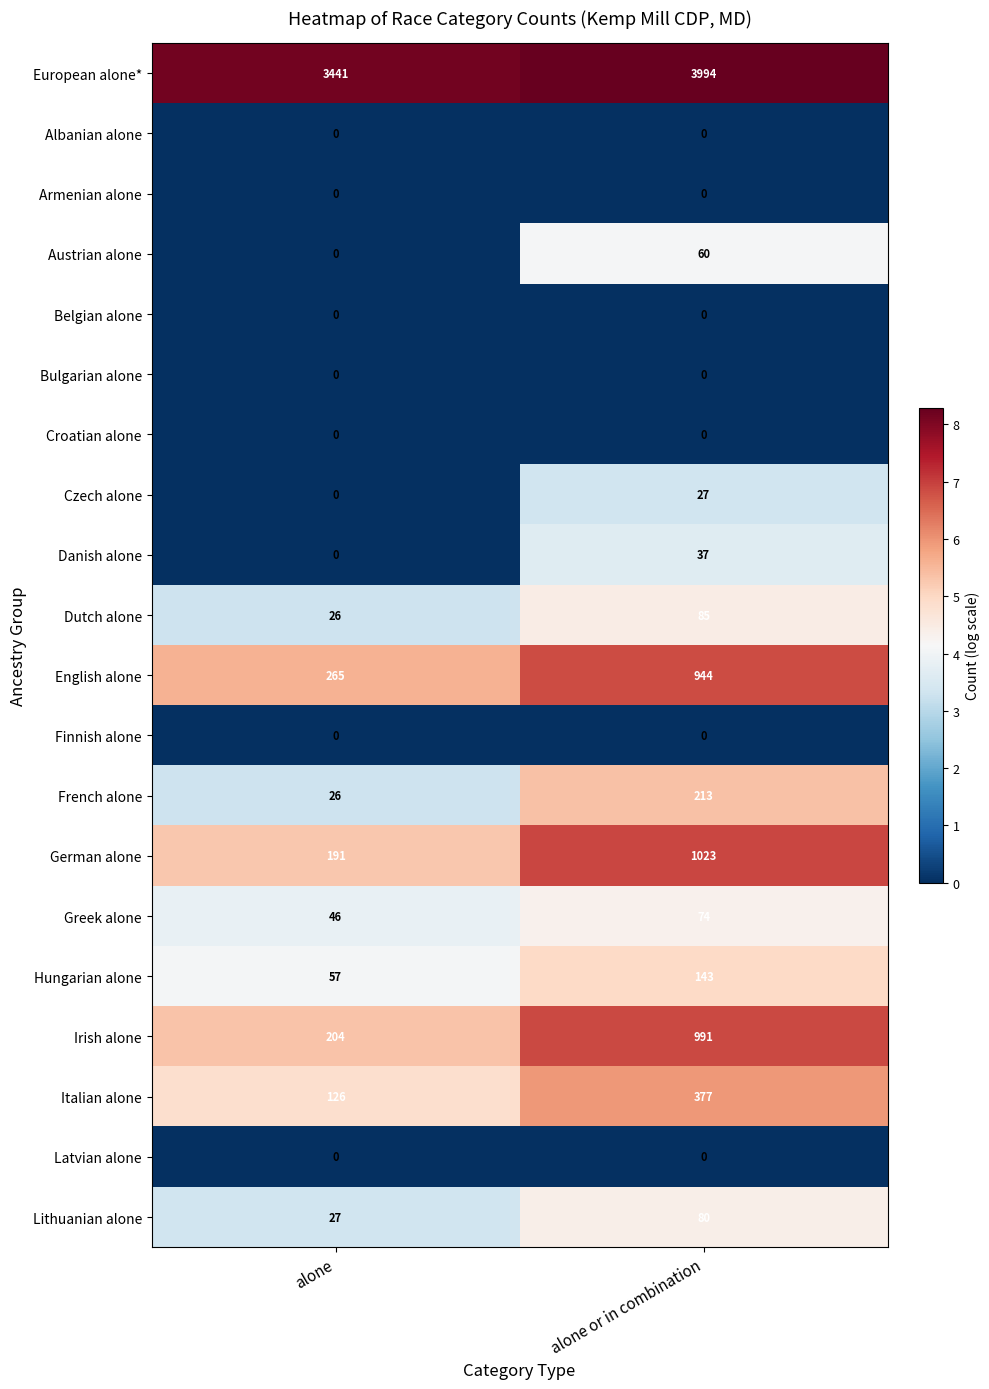

True or false: Dutch alone has a value of 119 at alone or in combination.

False